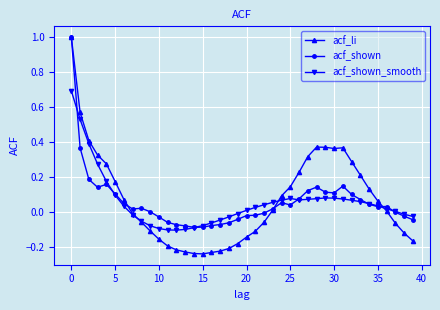

True or false: acf_li has more than 0 points higher than both neighbors.

True